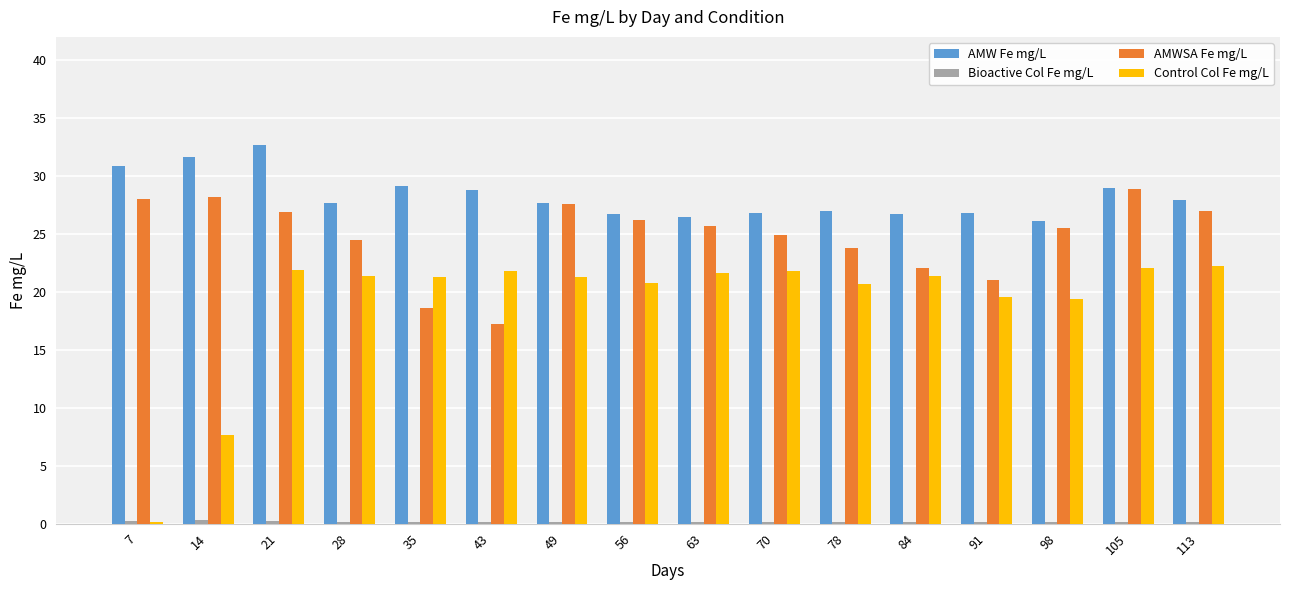

How many groups of bars are there?

16